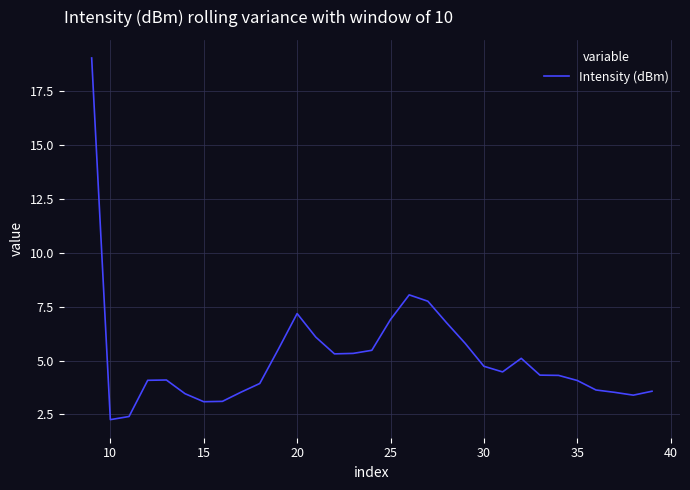

What is the change in value from 11 to 21?

+3.7